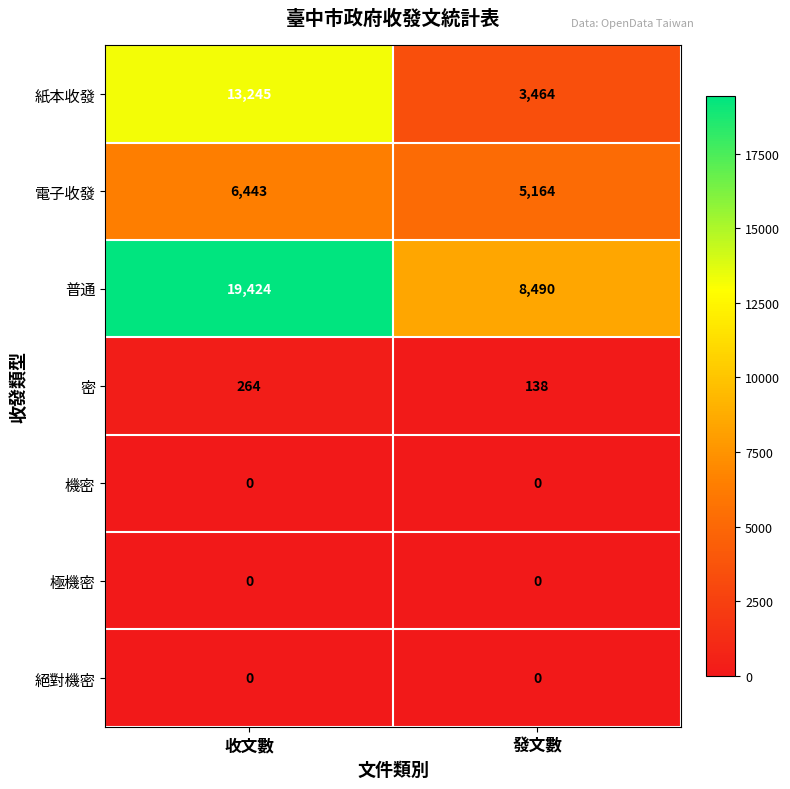

Reading right to left, what are all the values shown in this chart?

紙本收發: 3464	13245
電子收發: 5164	6443
普通: 8490	19424
密: 138	264
機密: 0	0
極機密: 0	0
絕對機密: 0	0